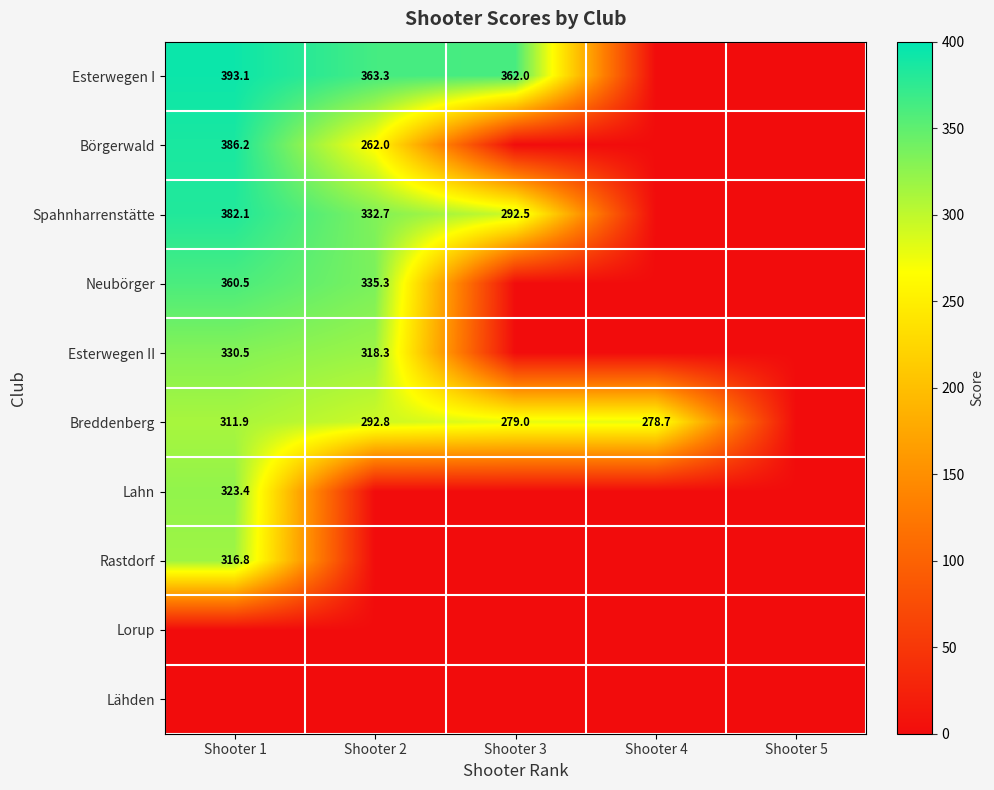

What is the difference between the Breddenberg values at Shooter 3 and Shooter 1?

32.9